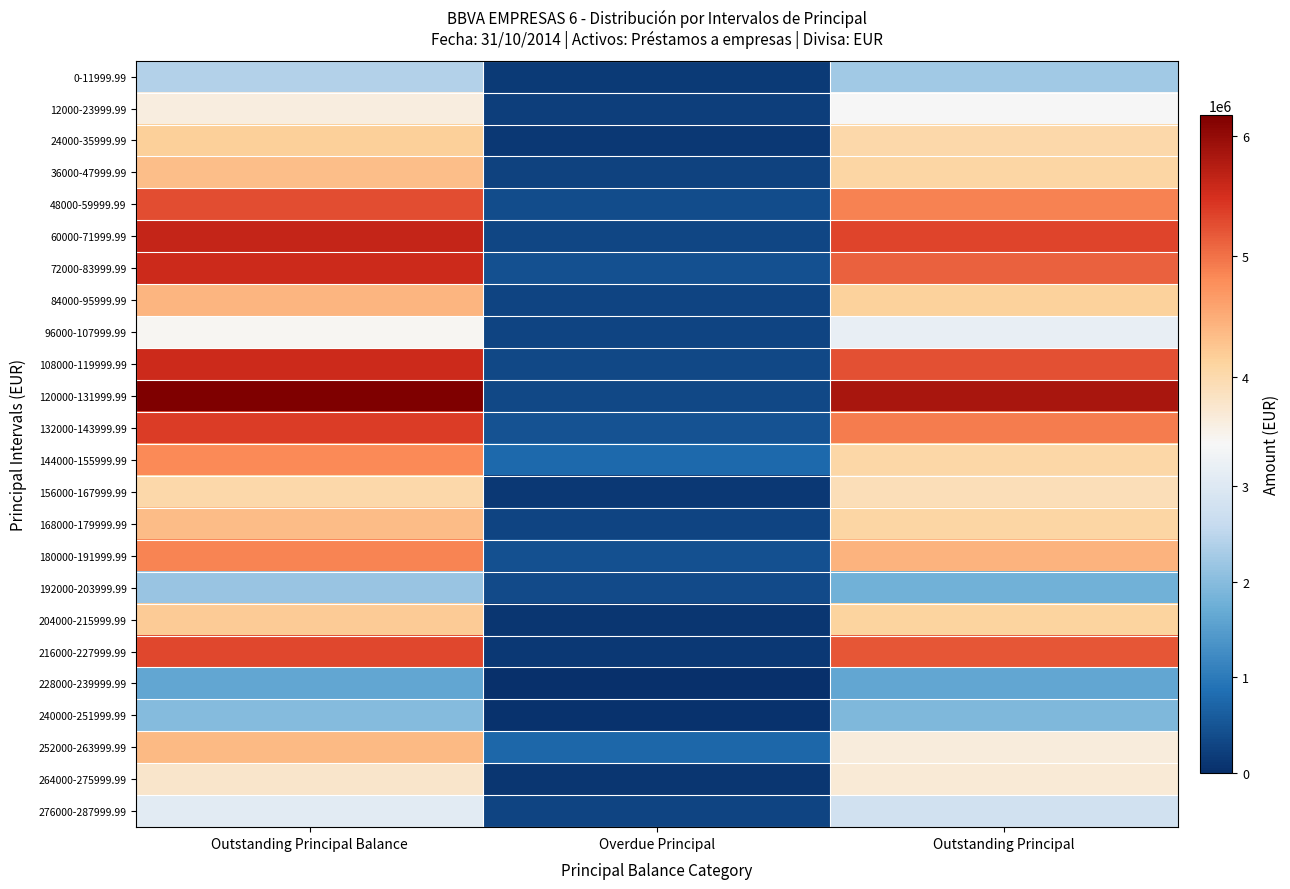

Reading left to right, what are all the values shown in this chart?

0-11999.99: Outstanding Principal Balance=2403940.0	Overdue Principal=161290.3	Outstanding Principal=2242649.7
12000-23999.99: Outstanding Principal Balance=3623892.9	Overdue Principal=204546.3	Outstanding Principal=3419346.5
24000-35999.99: Outstanding Principal Balance=4165792.7	Overdue Principal=132621.3	Outstanding Principal=4033171.5
36000-47999.99: Outstanding Principal Balance=4318964.7	Overdue Principal=251367.8	Outstanding Principal=4067596.8
48000-59999.99: Outstanding Principal Balance=5264405.7	Overdue Principal=388975.4	Outstanding Principal=4875430.3
60000-71999.99: Outstanding Principal Balance=5625177.2	Overdue Principal=301000.8	Outstanding Principal=5324176.4
72000-83999.99: Outstanding Principal Balance=5567595.9	Overdue Principal=449704.2	Outstanding Principal=5117891.7
84000-95999.99: Outstanding Principal Balance=4412389.2	Overdue Principal=284850.4	Outstanding Principal=4127538.8
96000-107999.99: Outstanding Principal Balance=3465595.8	Overdue Principal=271553.5	Outstanding Principal=3194042.3
108000-119999.99: Outstanding Principal Balance=5575689.0	Overdue Principal=337114.5	Outstanding Principal=5238574.5
120000-131999.99: Outstanding Principal Balance=6173798.3	Overdue Principal=323019.0	Outstanding Principal=5850779.4
132000-143999.99: Outstanding Principal Balance=5395674.7	Overdue Principal=471586.6	Outstanding Principal=4924088.2
144000-155999.99: Outstanding Principal Balance=4822480.4	Overdue Principal=777508.7	Outstanding Principal=4044971.8
156000-167999.99: Outstanding Principal Balance=4032270.8	Overdue Principal=113198.4	Outstanding Principal=3919072.4
168000-179999.99: Outstanding Principal Balance=4350872.9	Overdue Principal=281411.7	Outstanding Principal=4069461.3
180000-191999.99: Outstanding Principal Balance=4872040.2	Overdue Principal=443724.7	Outstanding Principal=4428315.5
192000-203999.99: Outstanding Principal Balance=2164713.0	Overdue Principal=374025.8	Outstanding Principal=1790687.1
204000-215999.99: Outstanding Principal Balance=4207292.4	Overdue Principal=96479.6	Outstanding Principal=4110812.8
216000-227999.99: Outstanding Principal Balance=5317497.1	Overdue Principal=107768.4	Outstanding Principal=5209728.8
228000-239999.99: Outstanding Principal Balance=1637353.7	Overdue Principal=0.0	Outstanding Principal=1637353.7
240000-251999.99: Outstanding Principal Balance=1966801.7	Overdue Principal=33217.4	Outstanding Principal=1933584.3
252000-263999.99: Outstanding Principal Balance=4368360.8	Overdue Principal=732398.7	Outstanding Principal=3635962.1
264000-275999.99: Outstanding Principal Balance=3780962.6	Overdue Principal=85134.6	Outstanding Principal=3695828.0
276000-287999.99: Outstanding Principal Balance=3092142.2	Overdue Principal=295682.9	Outstanding Principal=2796459.4